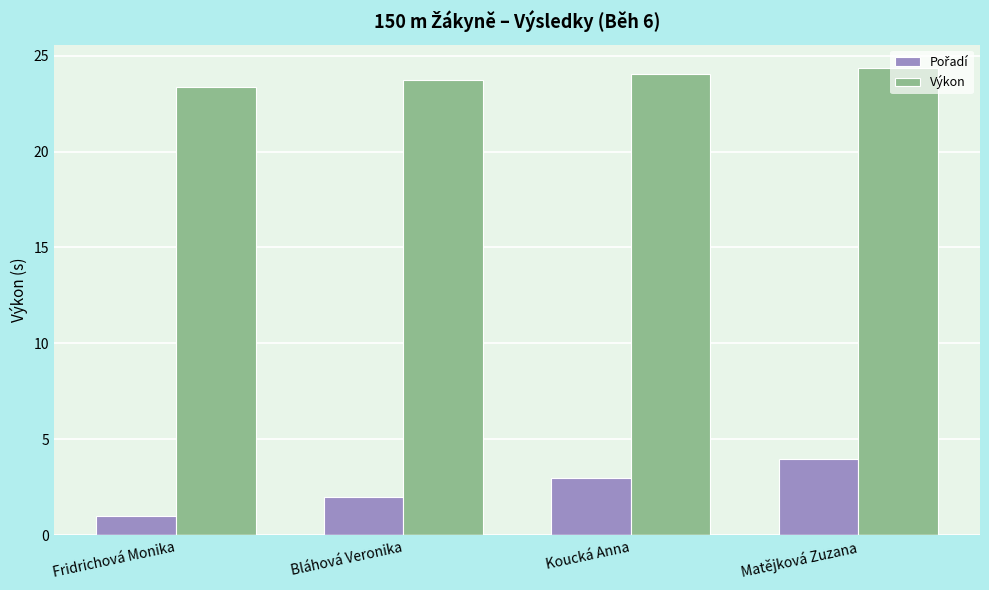

What is the difference between the maximum and minimum values in the Výkon series?

1.0